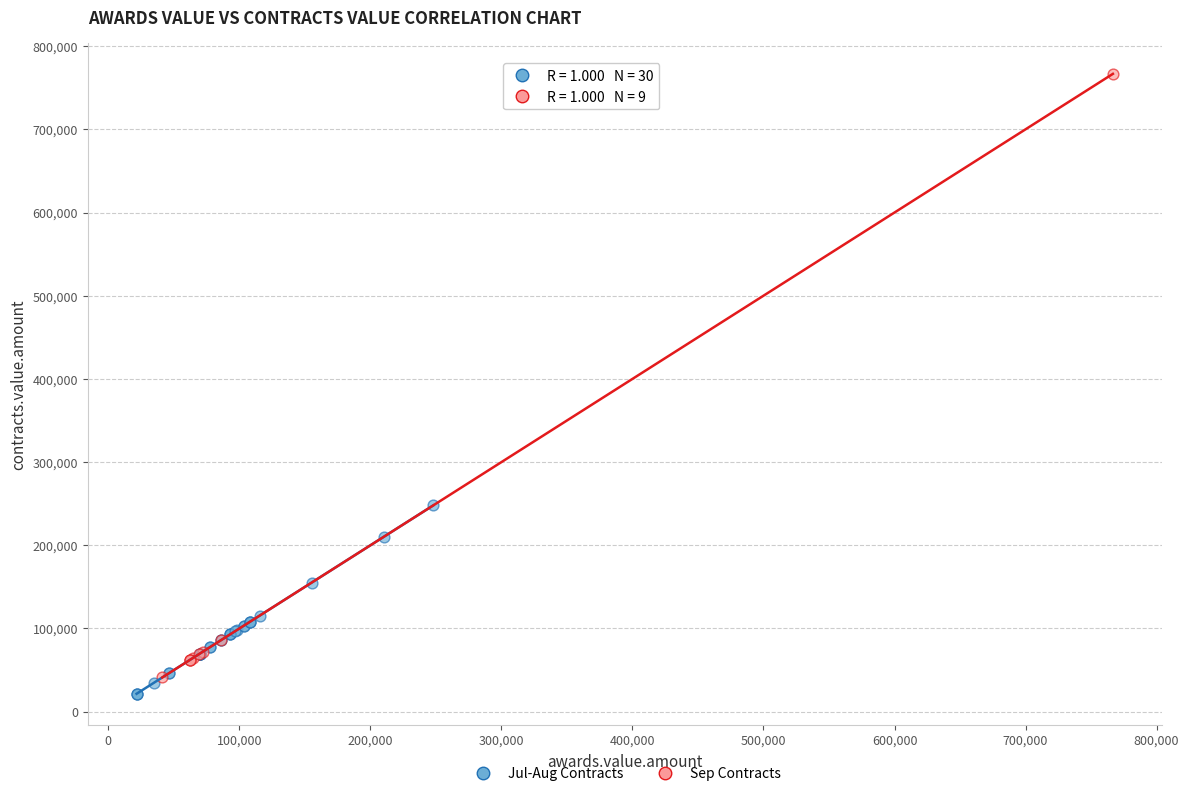

Which series contains the lowest Y value?

Jul-Aug Contracts